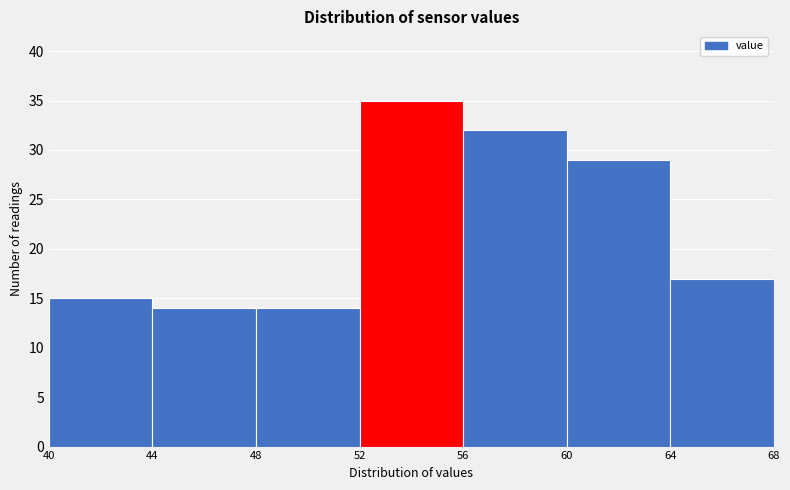

Reading left to right, list every bar in this chart as the range it spans on the x-axis followed by its height. The values are not printed on the chart, so give them approximately, as read against the axis.

40 to 44: 15
44 to 48: 14
48 to 52: 14
52 to 56: 35
56 to 60: 32
60 to 64: 29
64 to 68: 17